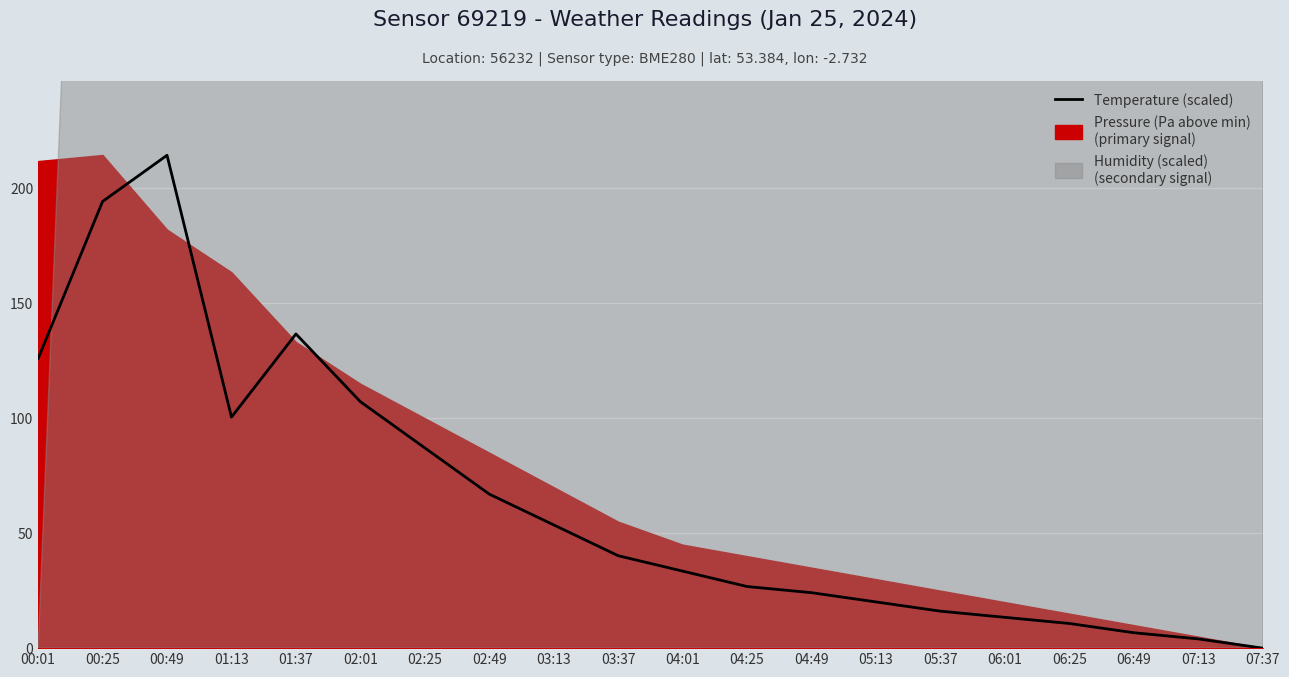

How many data points are above 40?

10